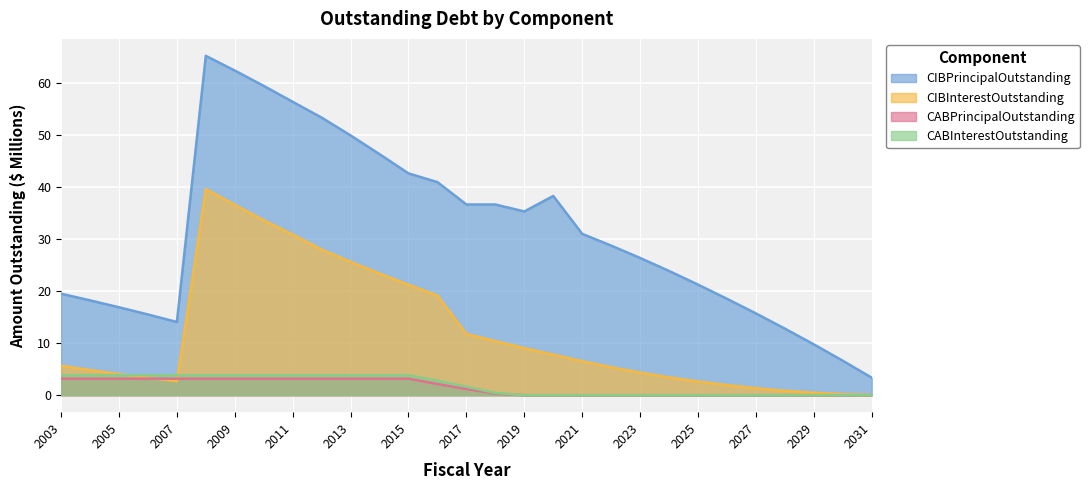

True or false: CABPrincipalOutstanding and CABInterestOutstanding cross at least once.

False